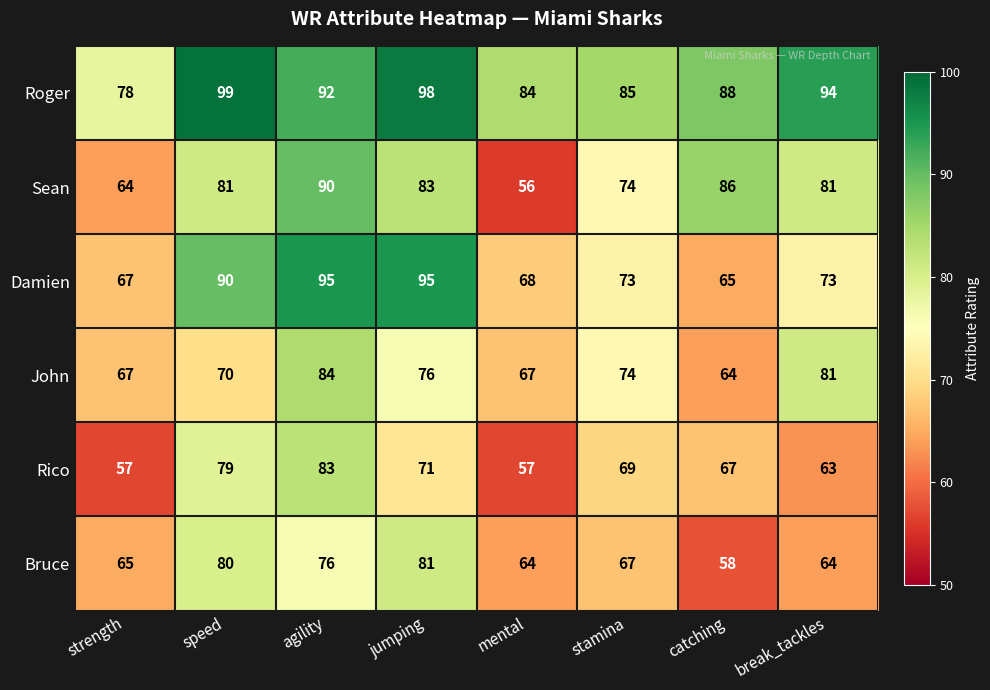

What is the minimum value for Damien?

65